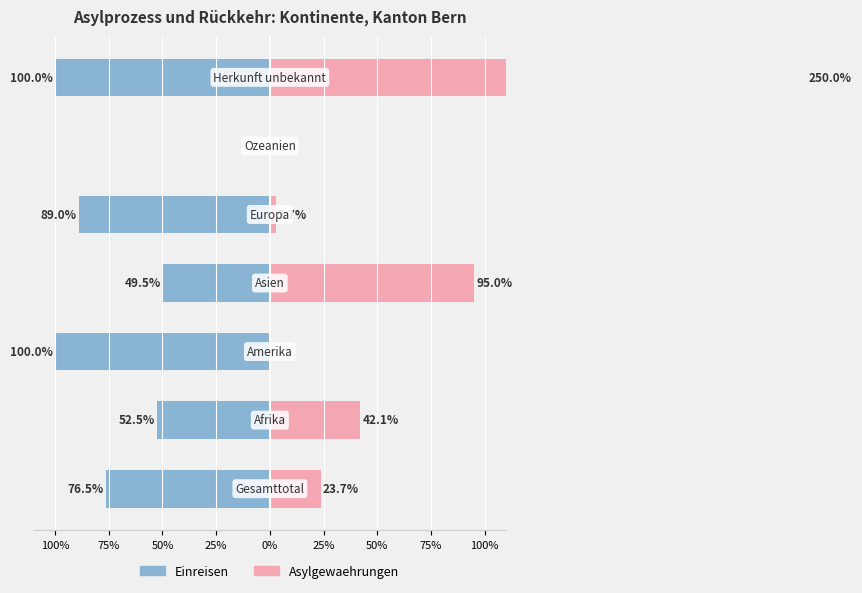

What are all the series names shown in the legend?

Einreisen, Asylgewaehrungen